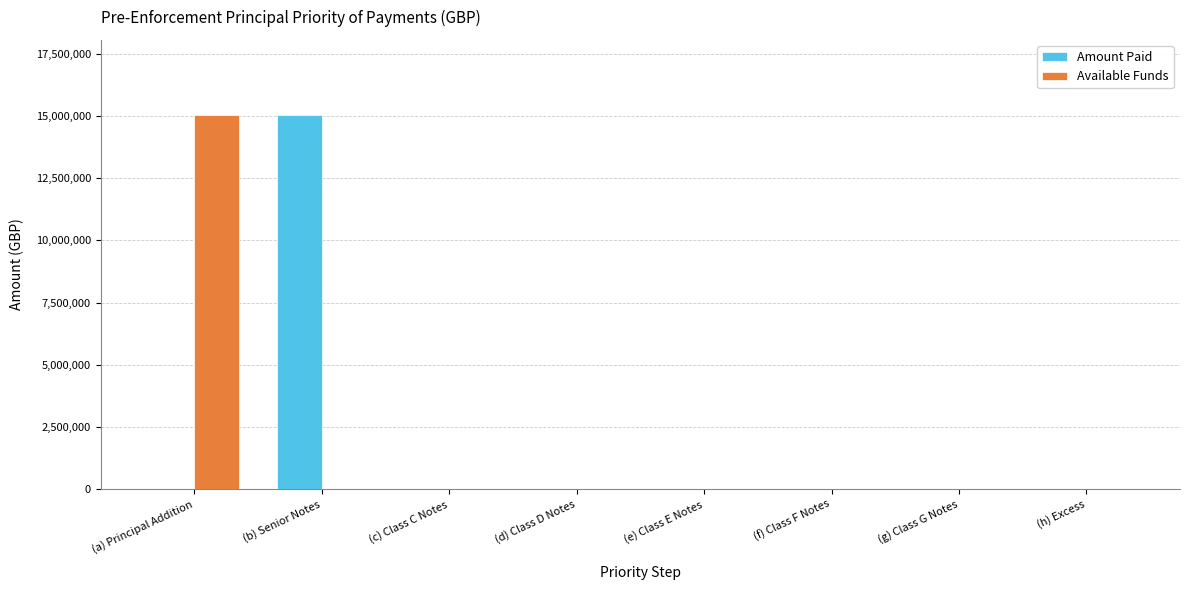

Which series changed the most between (a) Principal Addition and (c) Class C Notes?

Available Funds